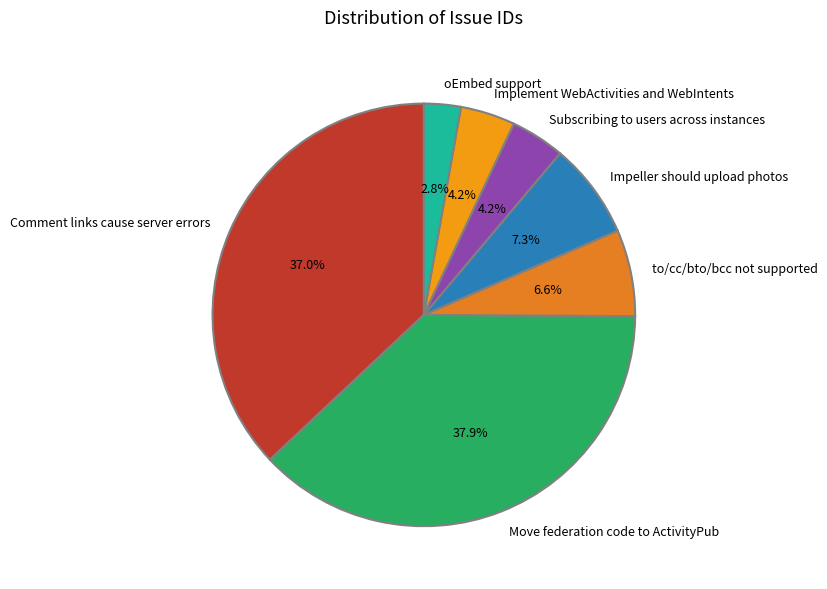

What is the largest slice in the pie chart?

Move federation code to ActivityPub